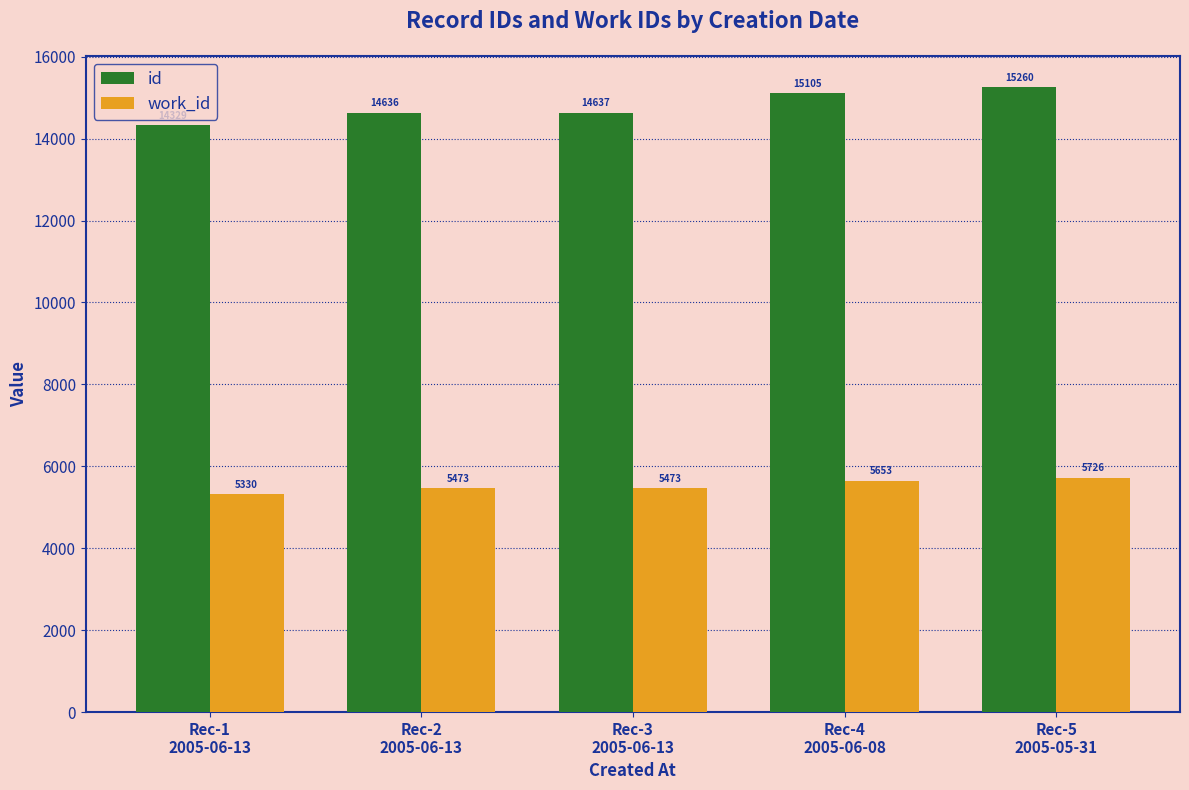

How many bars are there in each group?

2